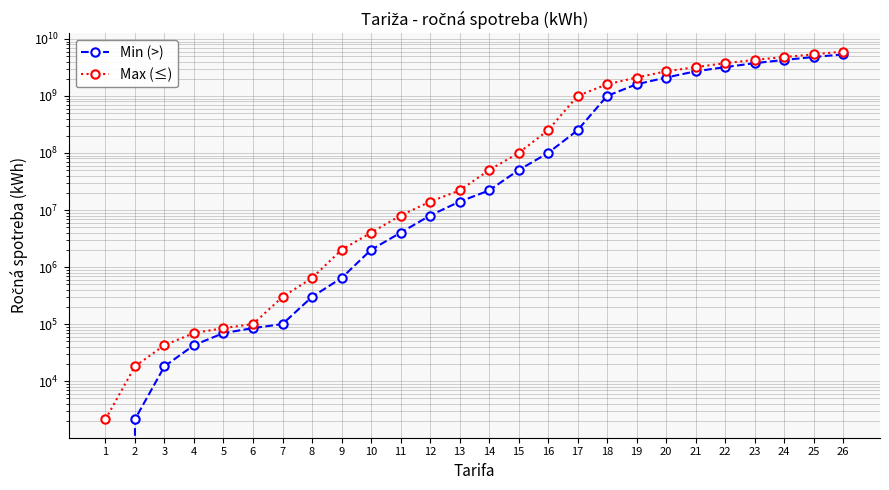

Between 1 and 8, which is larger?

8